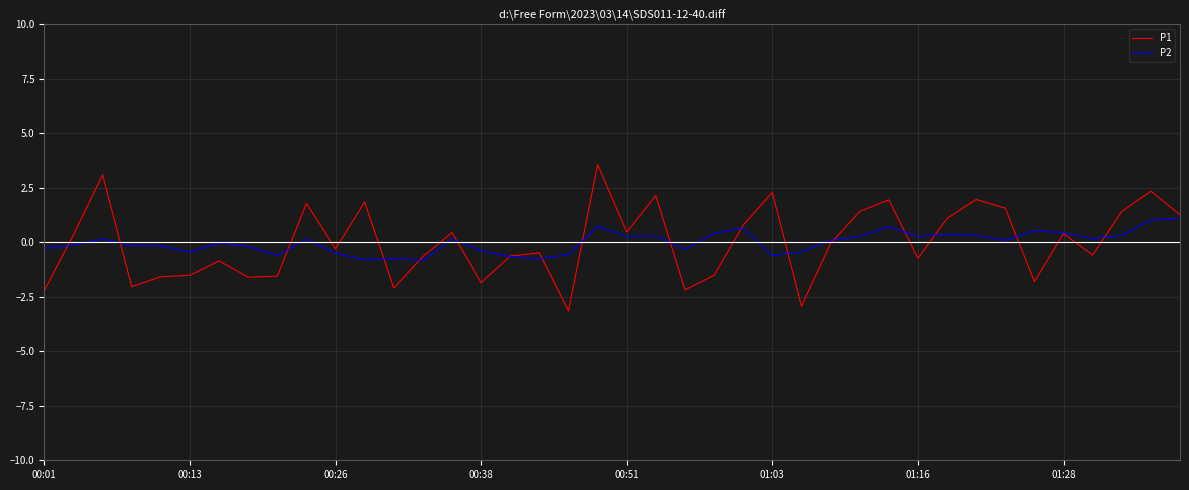

Which series has the largest range (max minus min)?

P1